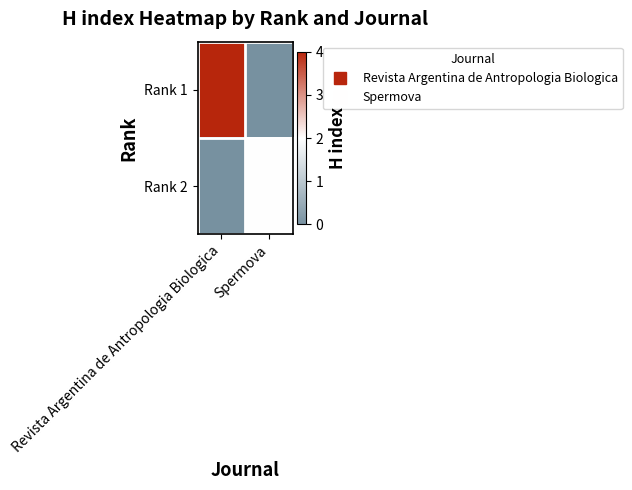

List the series in order of their peak value, highest first.

Rank 1, Rank 2